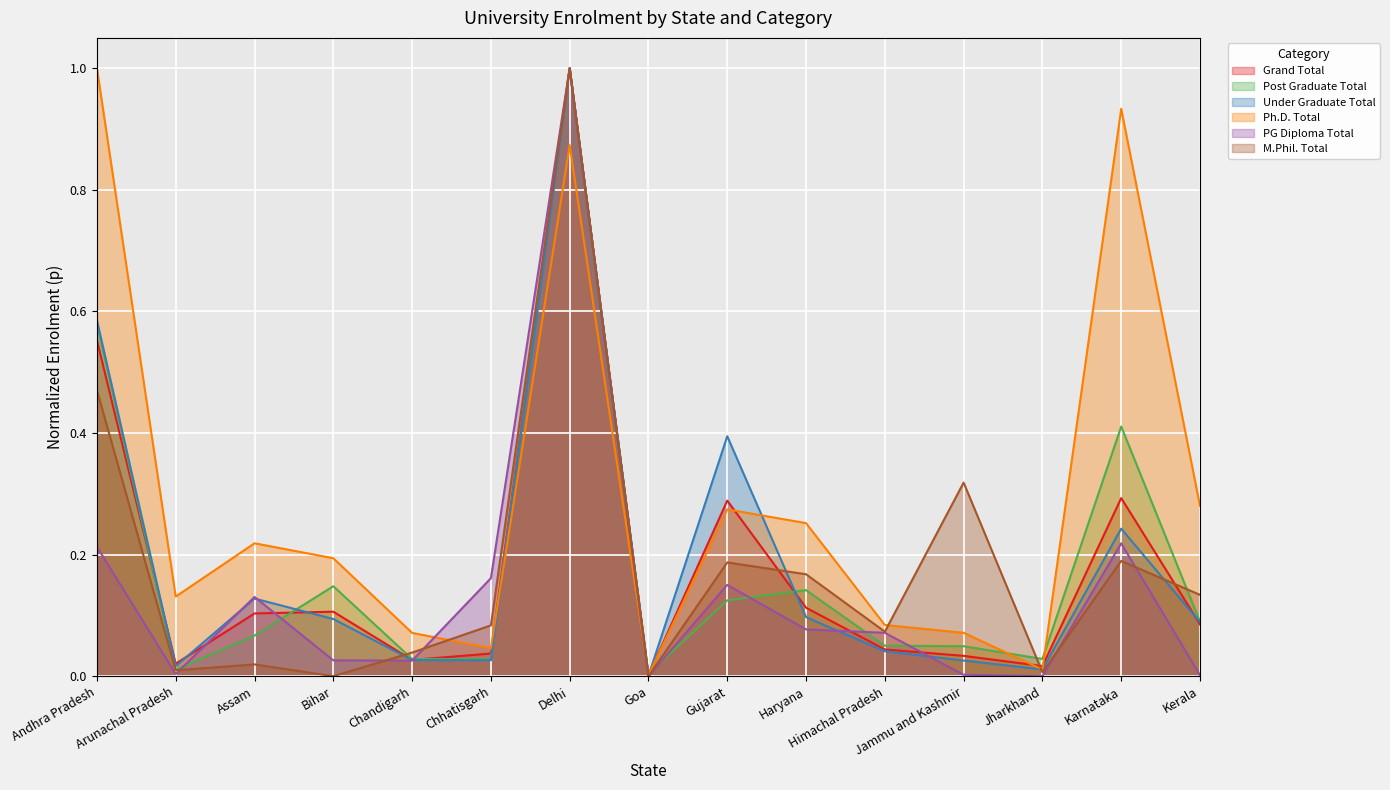

What is the sum of the M.Phil. Total values at Goa and Andhra Pradesh?

0.5